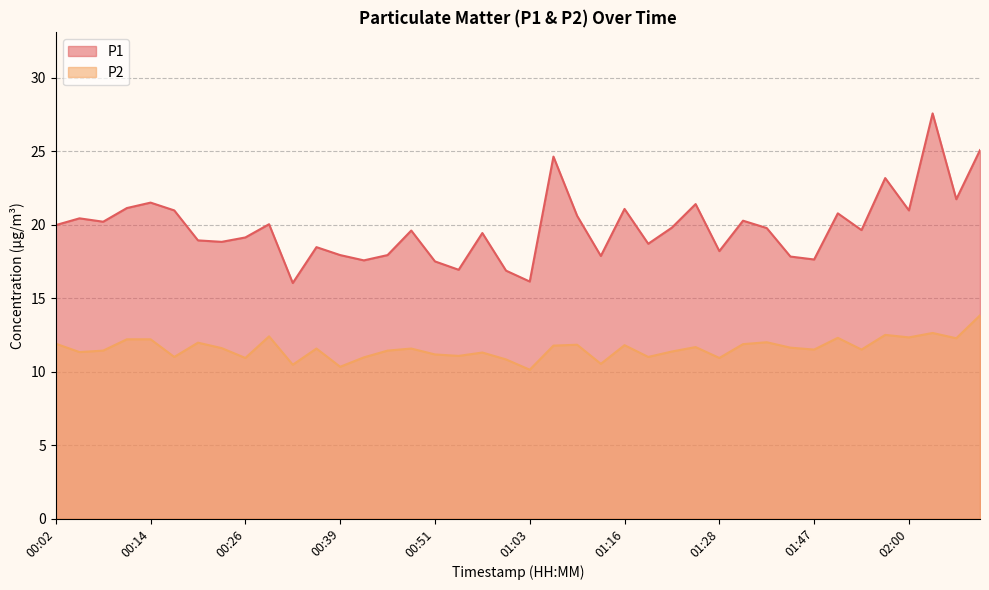

What is the approximate value of P1 at 00:36?

18.5